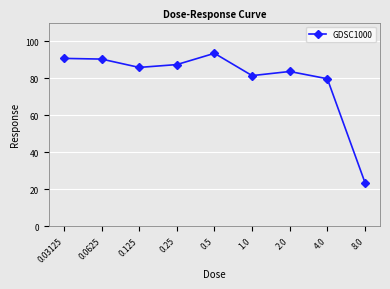

How many distinct data groups are displayed?

1